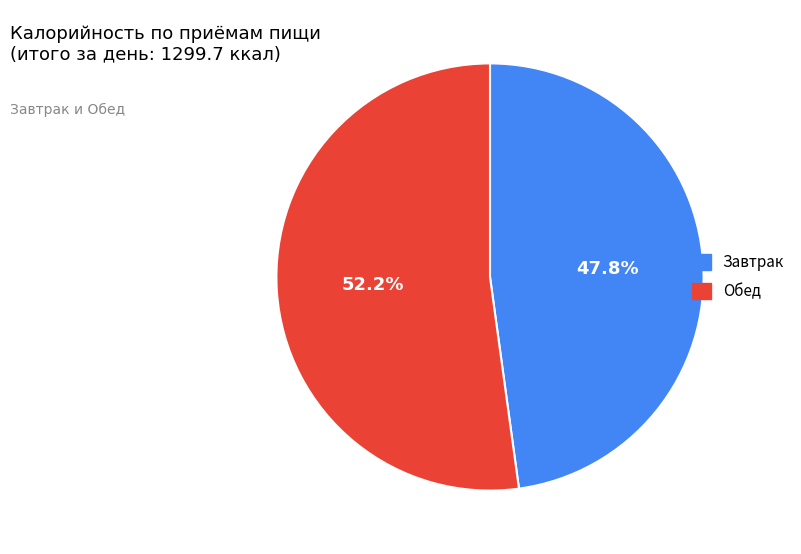

To the nearest percent, what is the difference between the Обед and Завтрак slice percentages?

4%